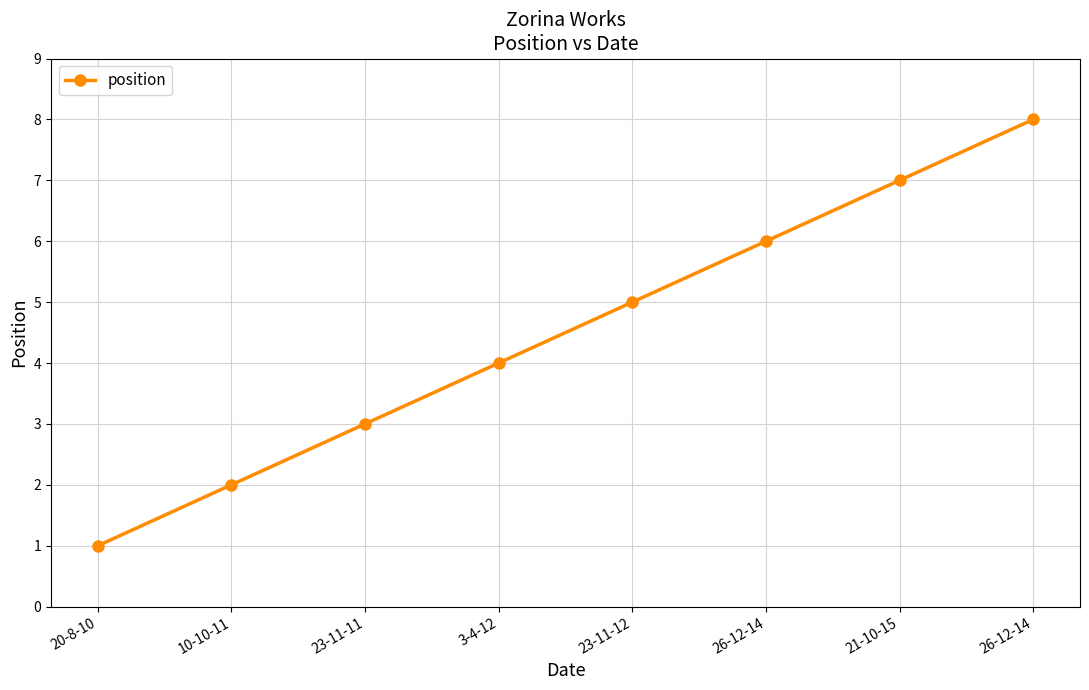

How many data points are less than 5?

4